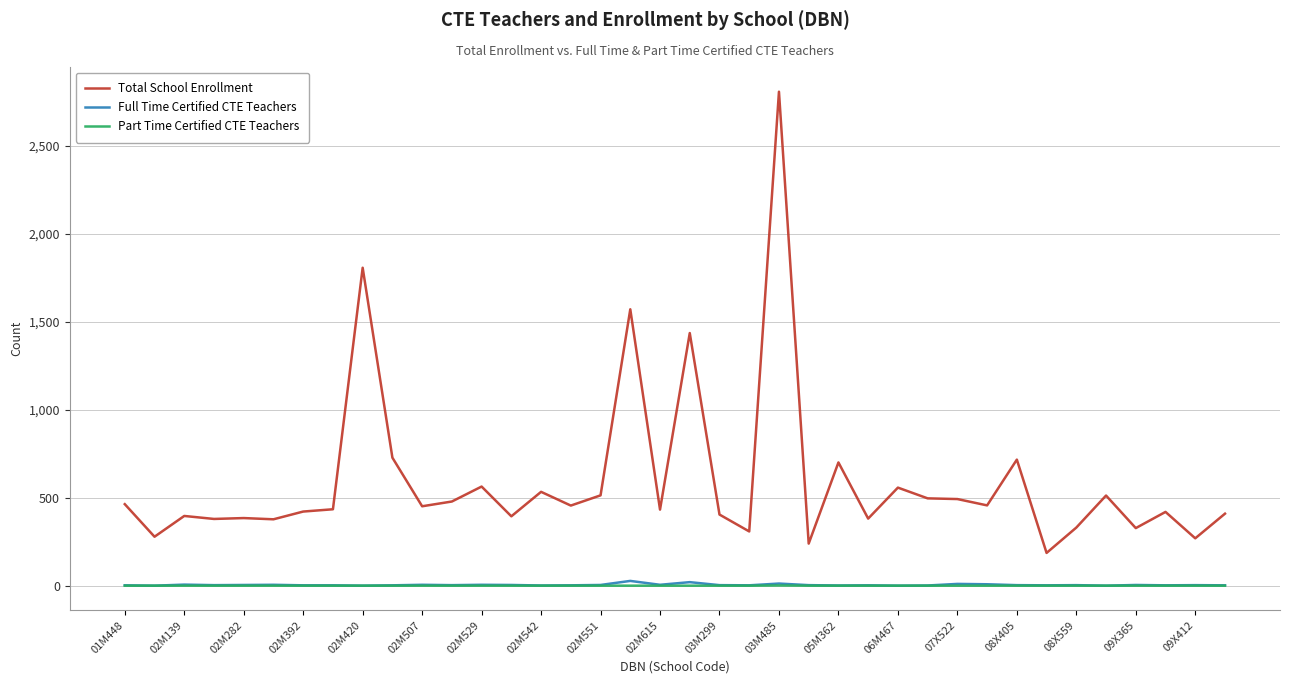

How many lines are shown in the chart?

3